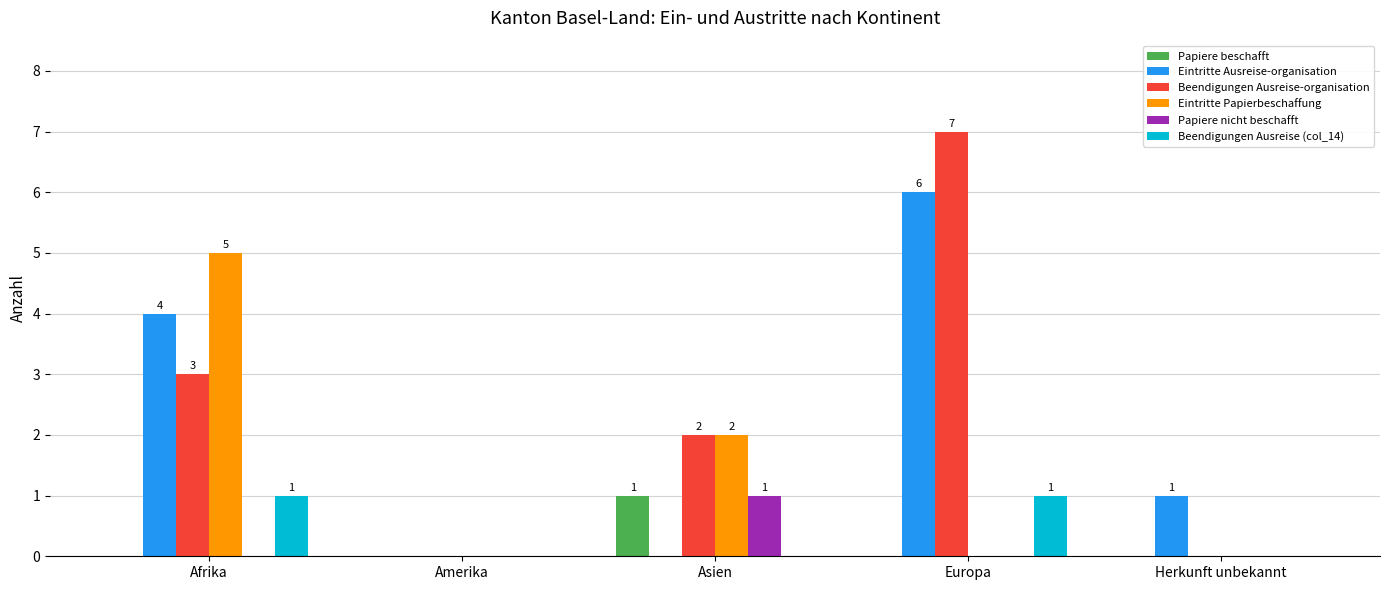

The Beendigungen Ausreise-organisation series shows 3 at Afrika. True or false?

True